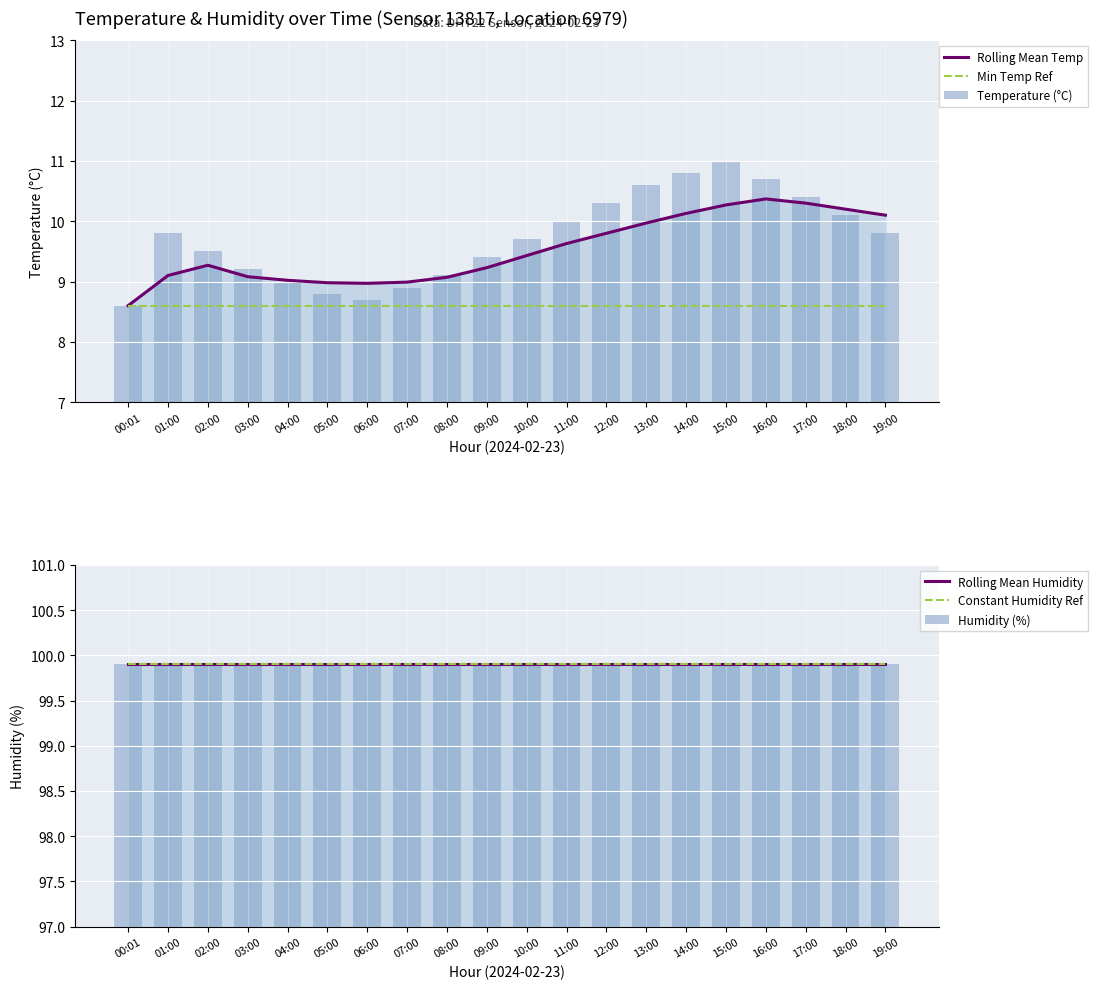

Are the bars horizontal?

No